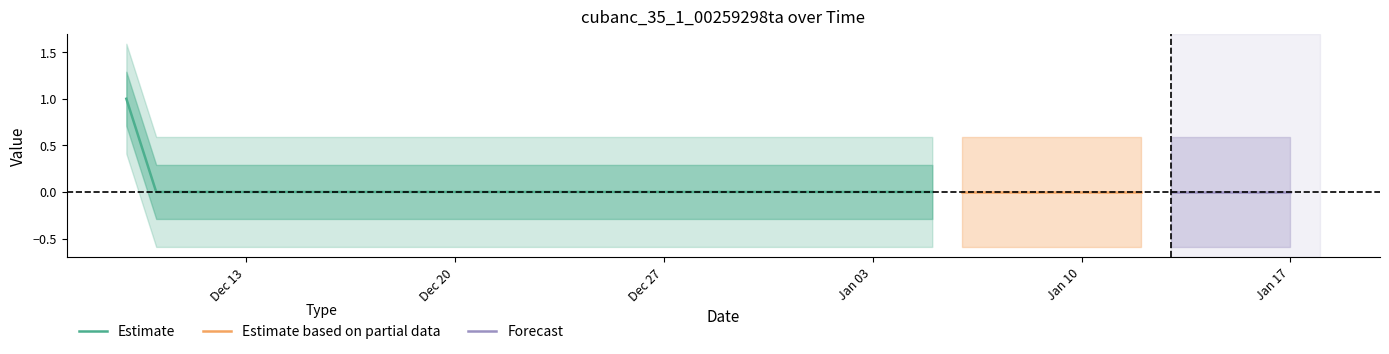

Reading left to right, what are all the values shown in this chart?

1	0	0	0	0	0	0	0	0	0	0	0	0	0	0	0	0	0	0	0	0	0	0	0	0	0	0	0	0	0	0	0	0	0	0	0	0	0	0	0